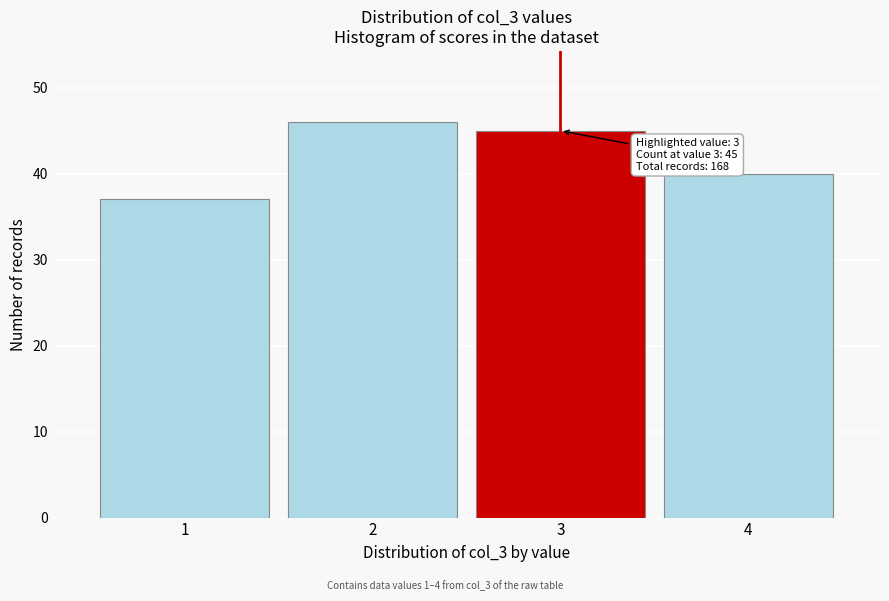

Reading left to right, extract all data points from this chart.

37	46	45	40